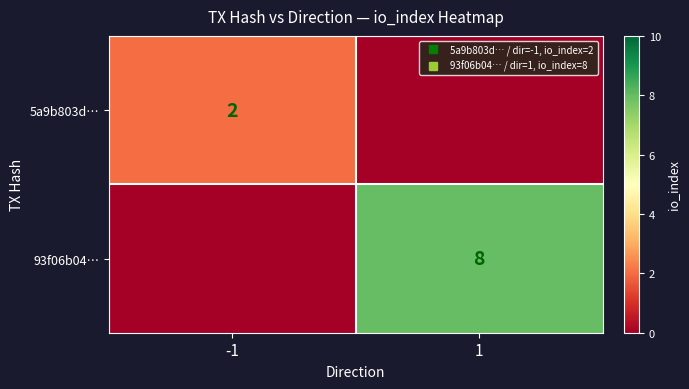

What is the sum of the 5a9b803d… values at 1 and -1?

2